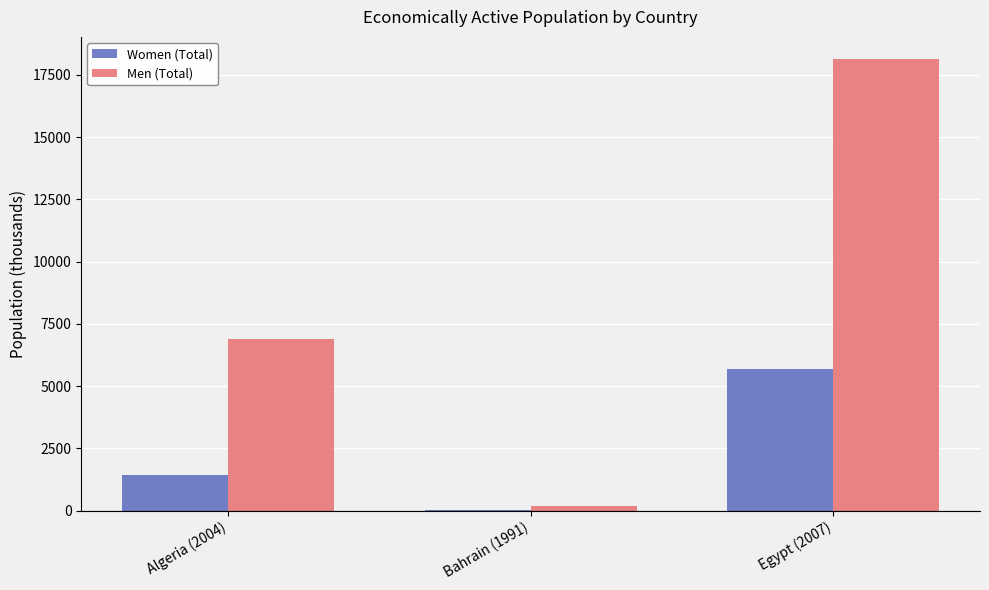

At which label does Men (Total) first exceed 6907?

Algeria (2004)